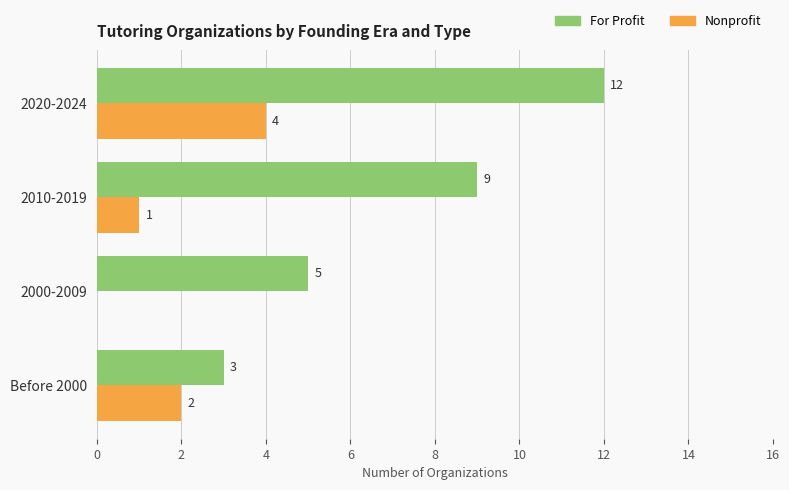

What is the approximate value of For Profit at Before 2000?

3